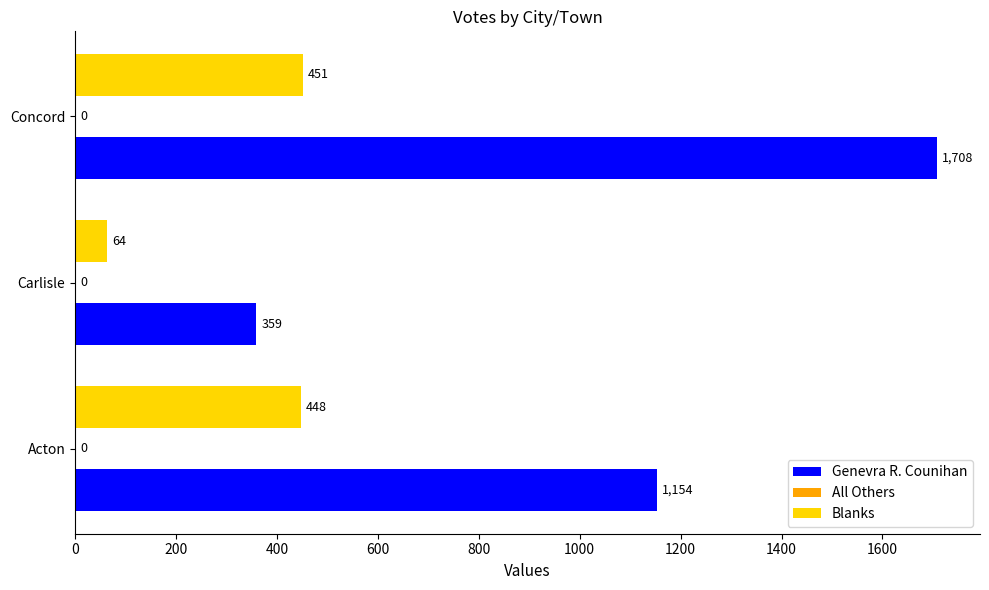

Which category has the highest value in the Blanks series?

Concord